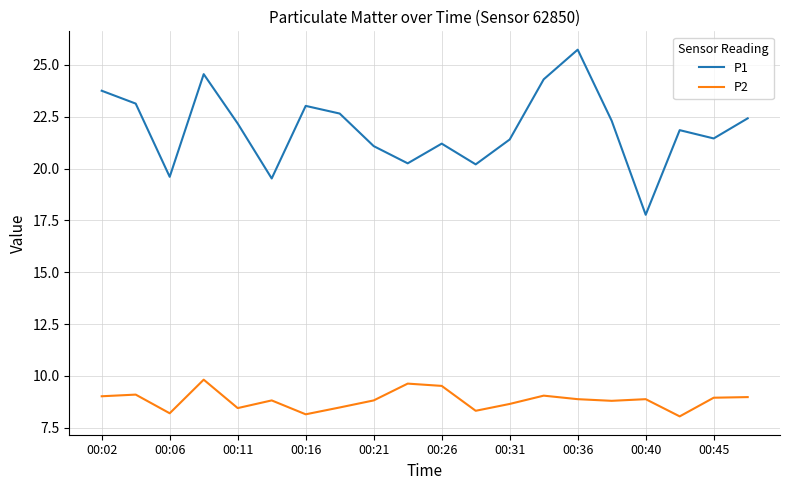

What is the greatest value displayed?

25.7